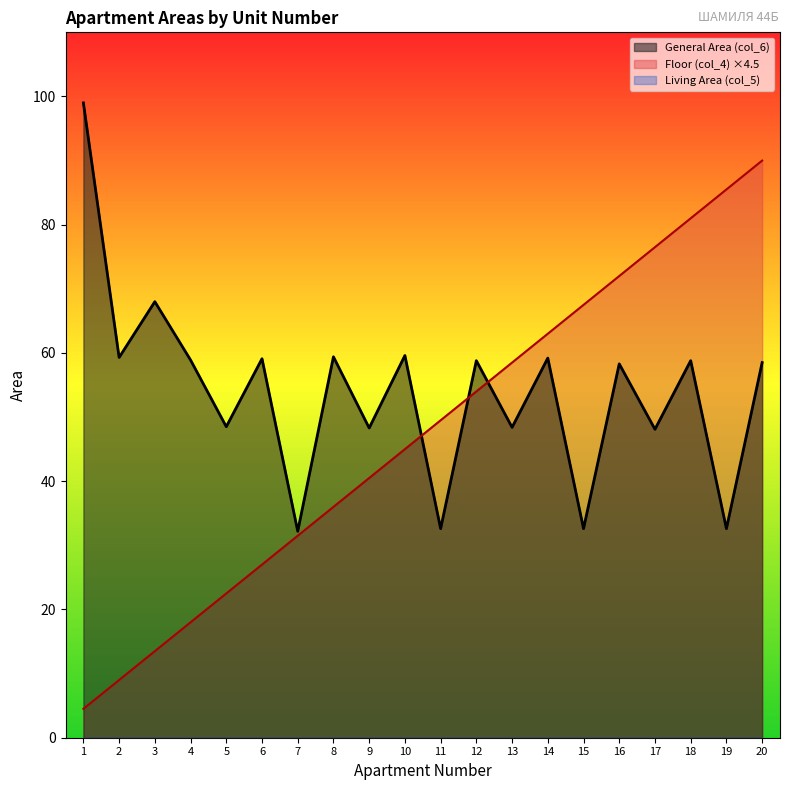

Which series ends up on top after the final intersection of Floor (col_4) and General Area (col_6)?

Floor (col_4)